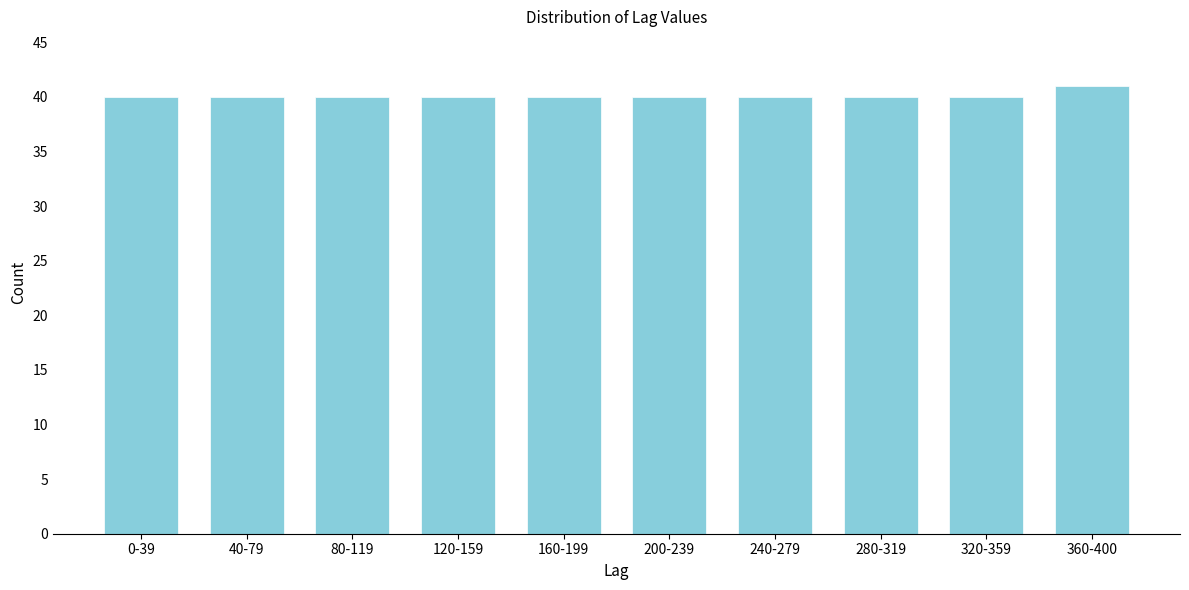

Reading left to right, transcribe all the data shown in this chart.

40	40	40	40	40	40	40	40	40	41